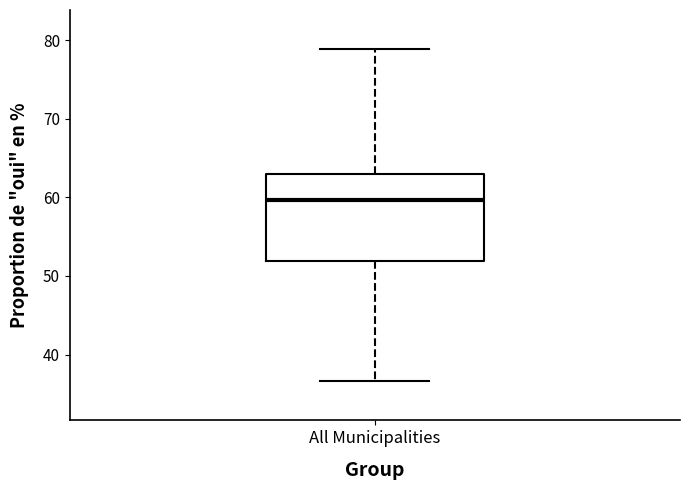

Transcribe this box plot: give where the median line is, the range the box spans, and where the two whiskers end, as read against the y-axis. The values are not printed on the chart, so give them approximately, as read against the axis.

median 60, box 52 to 63, whiskers 37 to 79